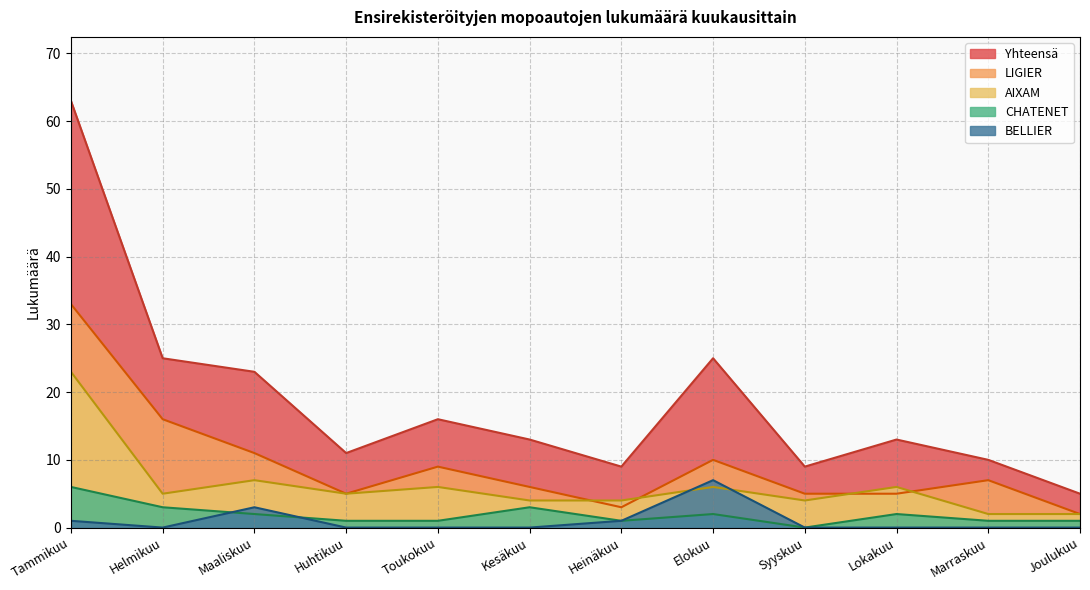

How many values in CHATENET are above zero?

11